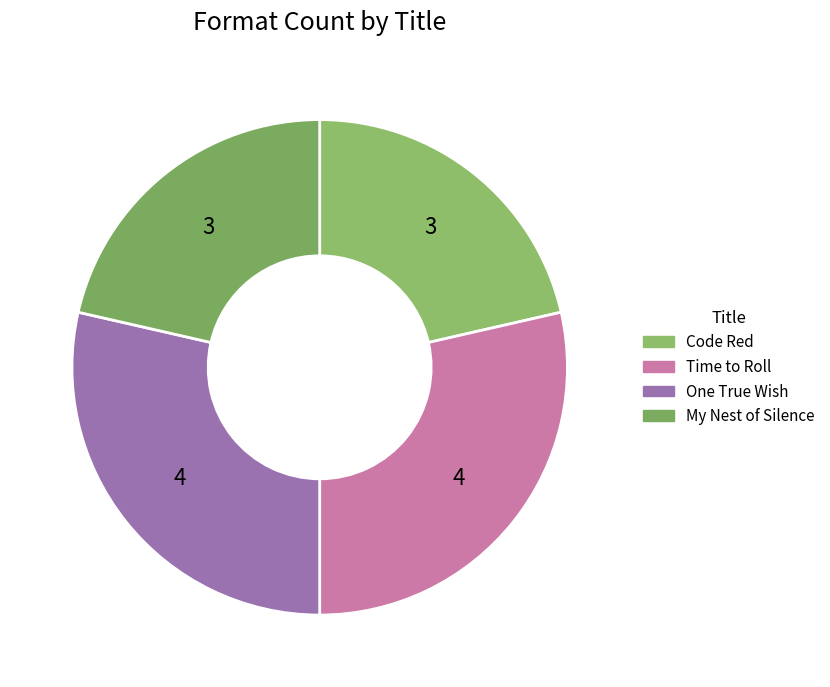

Which slice is the smallest?

Code Red